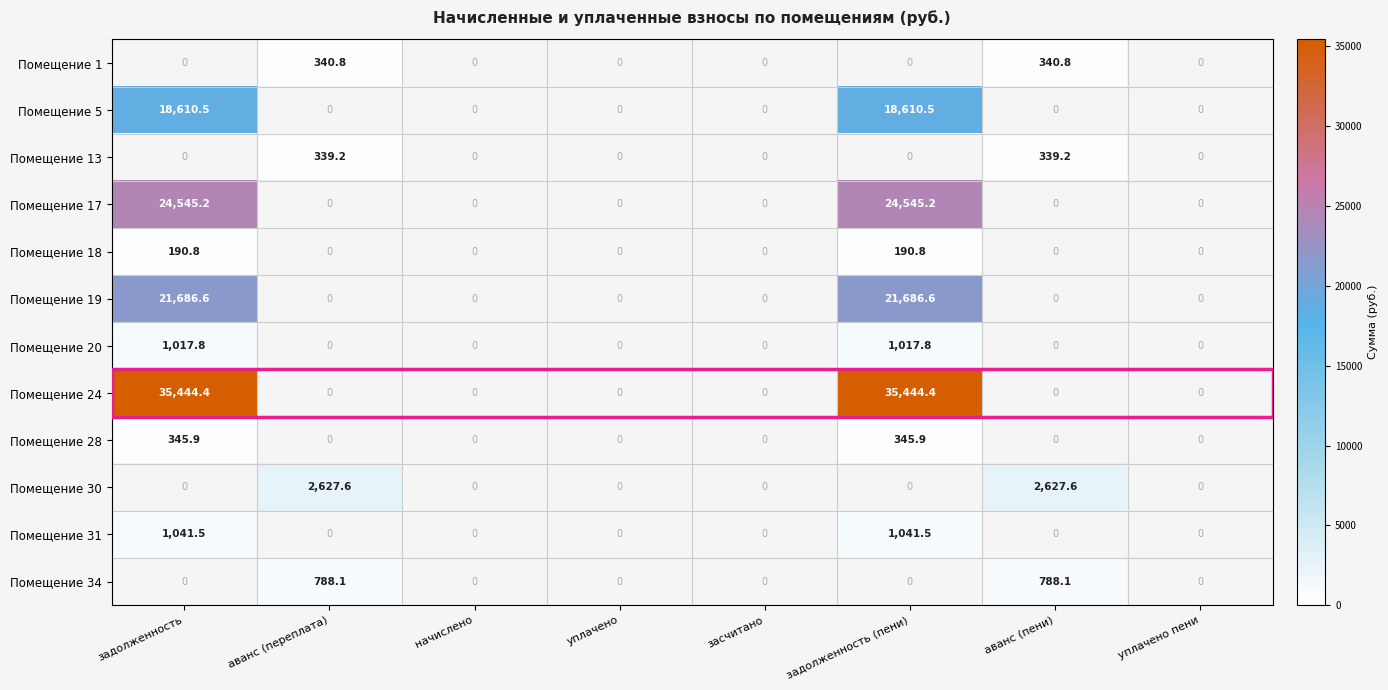

What is the total value across all series at задолженность (пени)?

102882.7